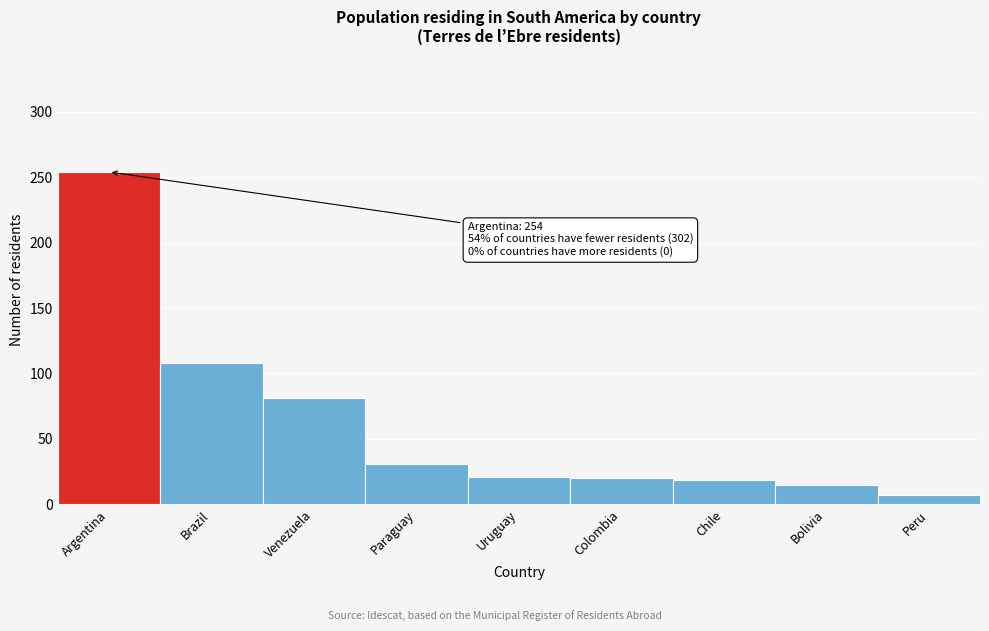

Read the value at Argentina, to the nearest 50.

250